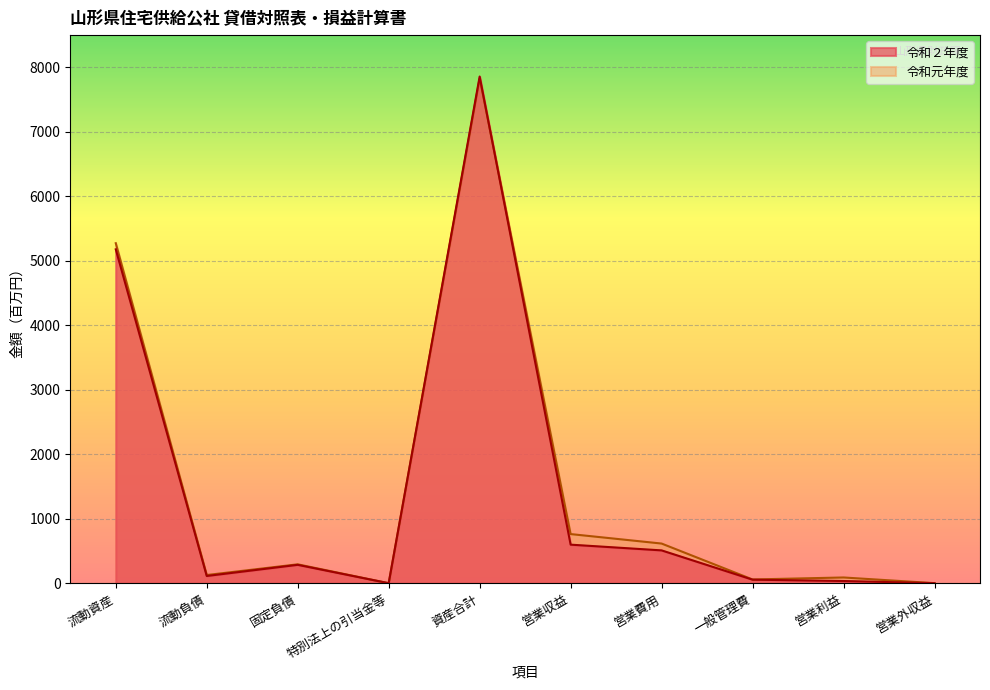

At which label is 令和２年度 closest to 3929?

流動資産